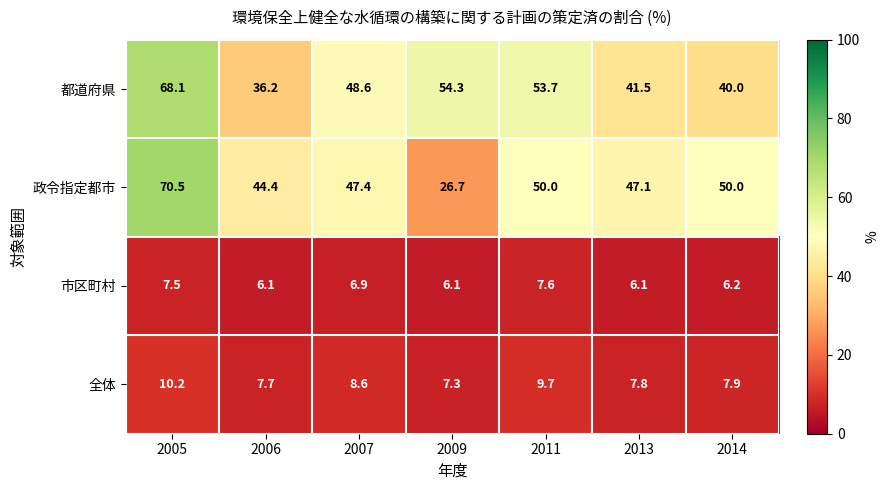

Is it true that 政令指定都市 equals 50.0 at 2014?

True